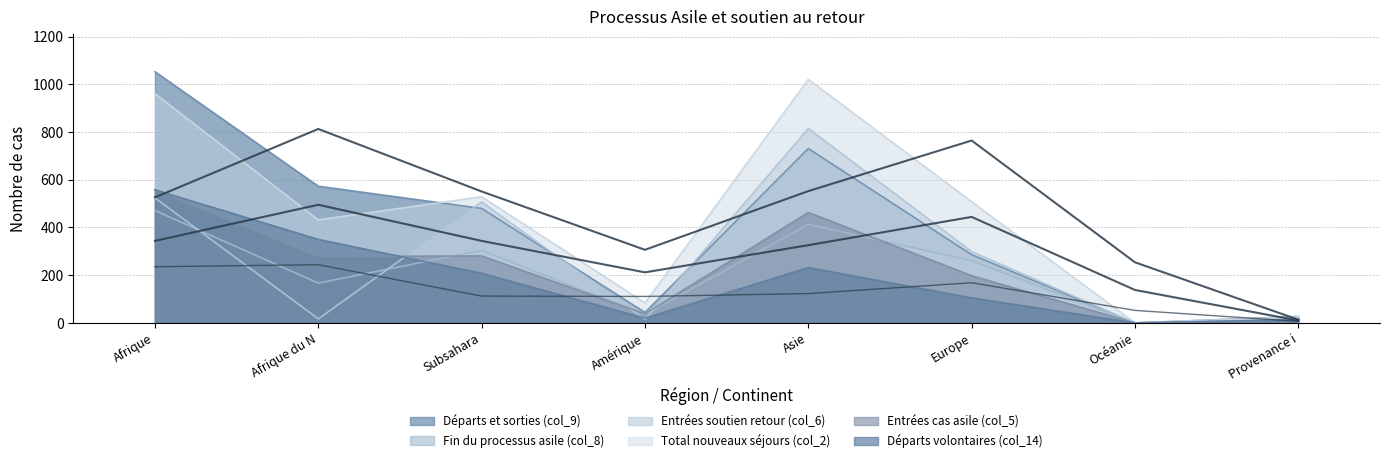

What is the greatest value displayed?

1053